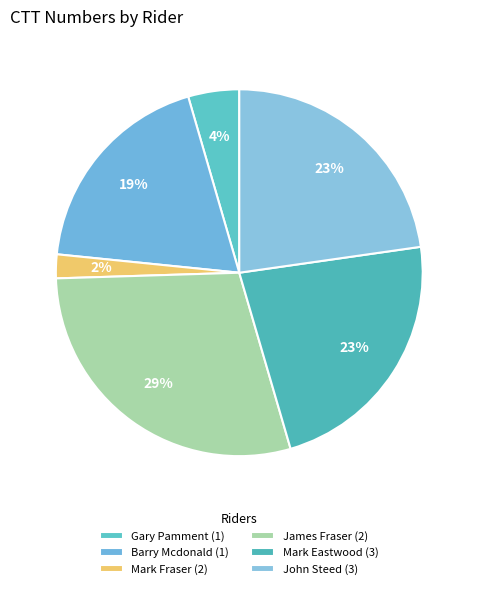

How many slices are in this pie chart?

6